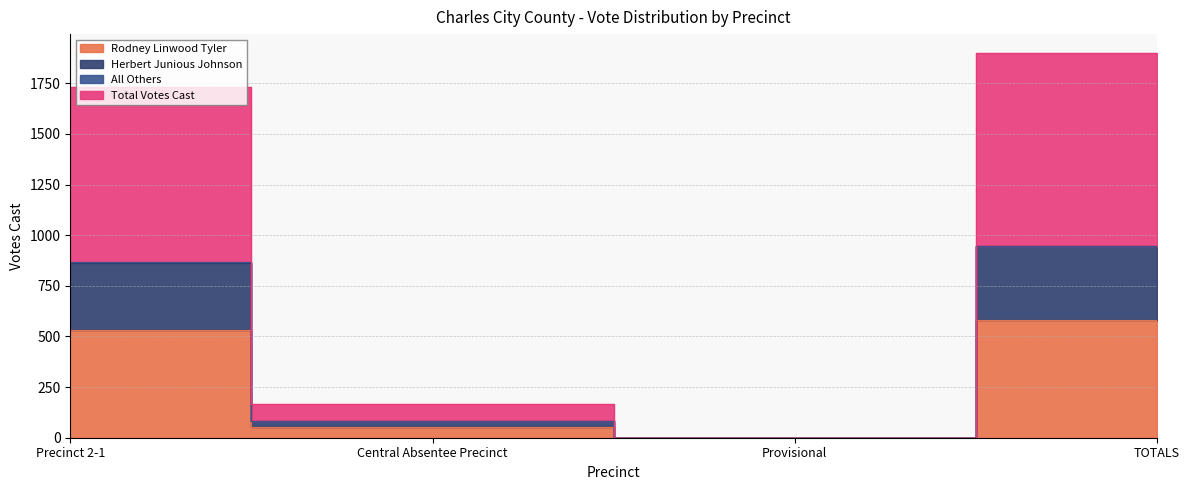

Read the All Others value at TOTALS, to the nearest 50.

950